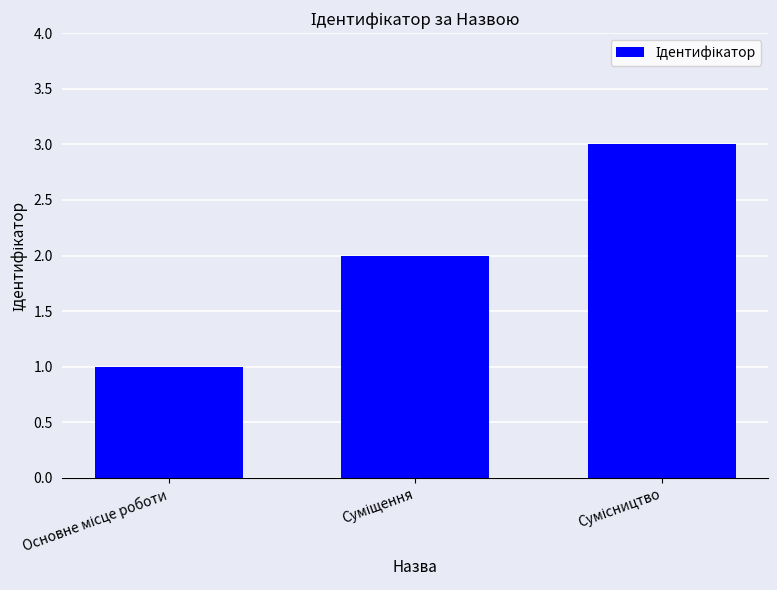

What is the difference between the maximum and minimum values?

2